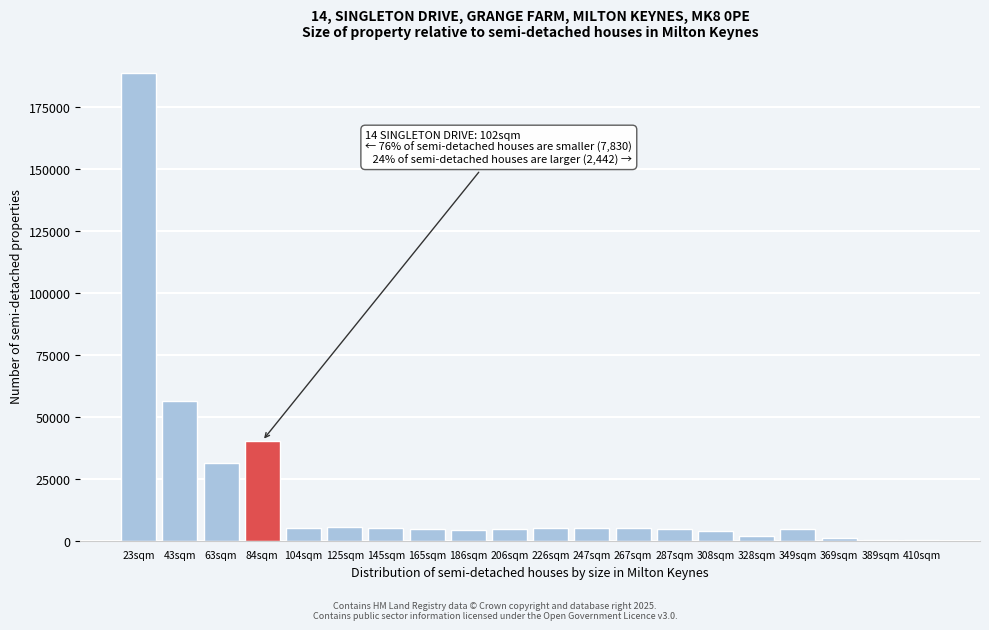

At which category does the chart reach its peak across all series?

23sqm